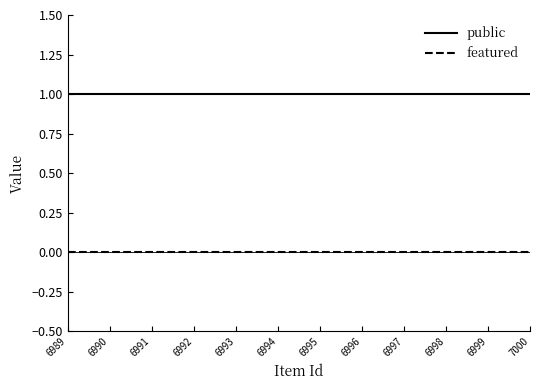

At 6992, list the series in order from smallest to largest.

featured, public